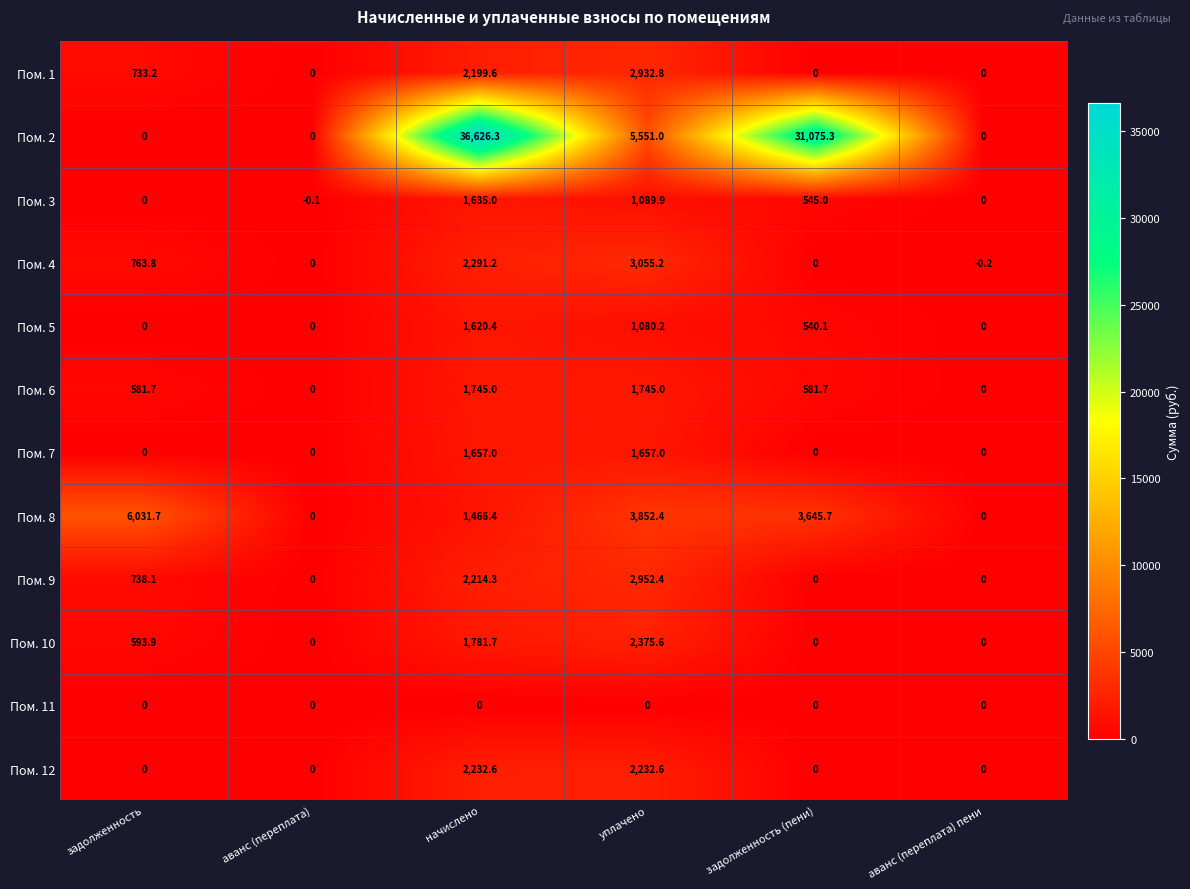

List the series in order of their peak value, lowest first.

Пом. 11, Пом. 5, Пом. 3, Пом. 7, Пом. 6, Пом. 12, Пом. 10, Пом. 1, Пом. 9, Пом. 4, Пом. 8, Пом. 2